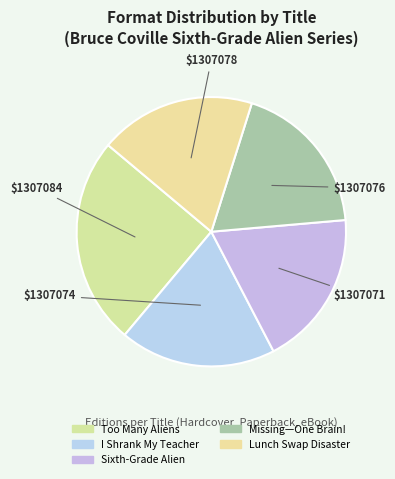

Does Lunch Swap Disaster account for over 50% of the chart?

No